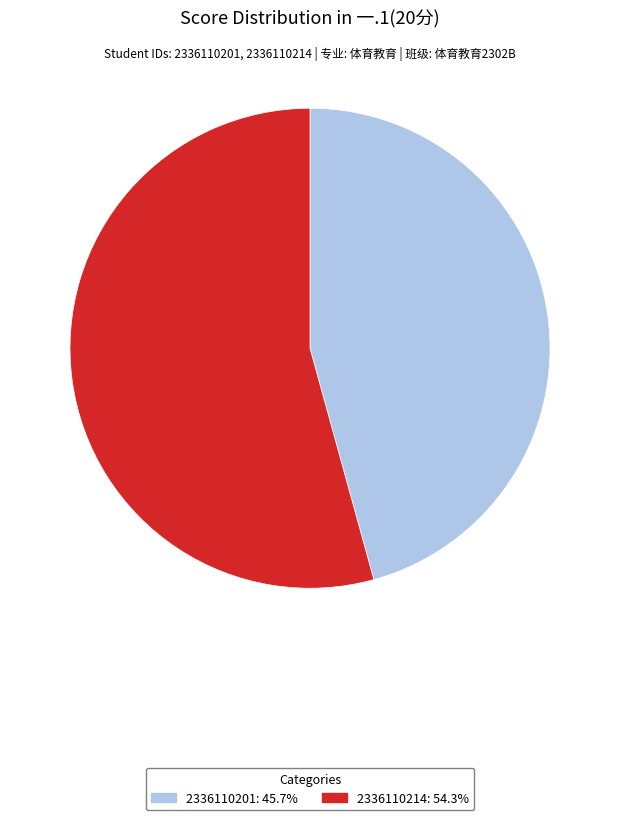

Does 2336110201 represent more than half of the total?

No